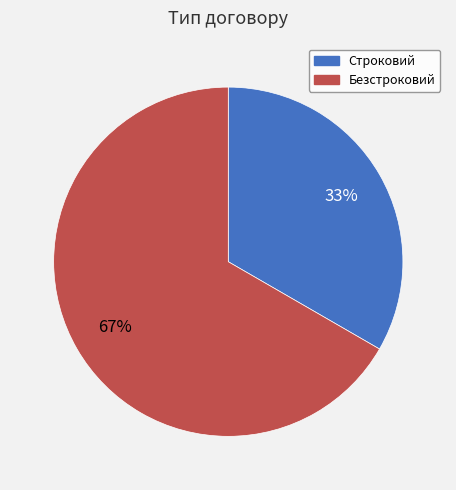

Rank the categories by value from lowest to highest.

Строковий, Безстроковий